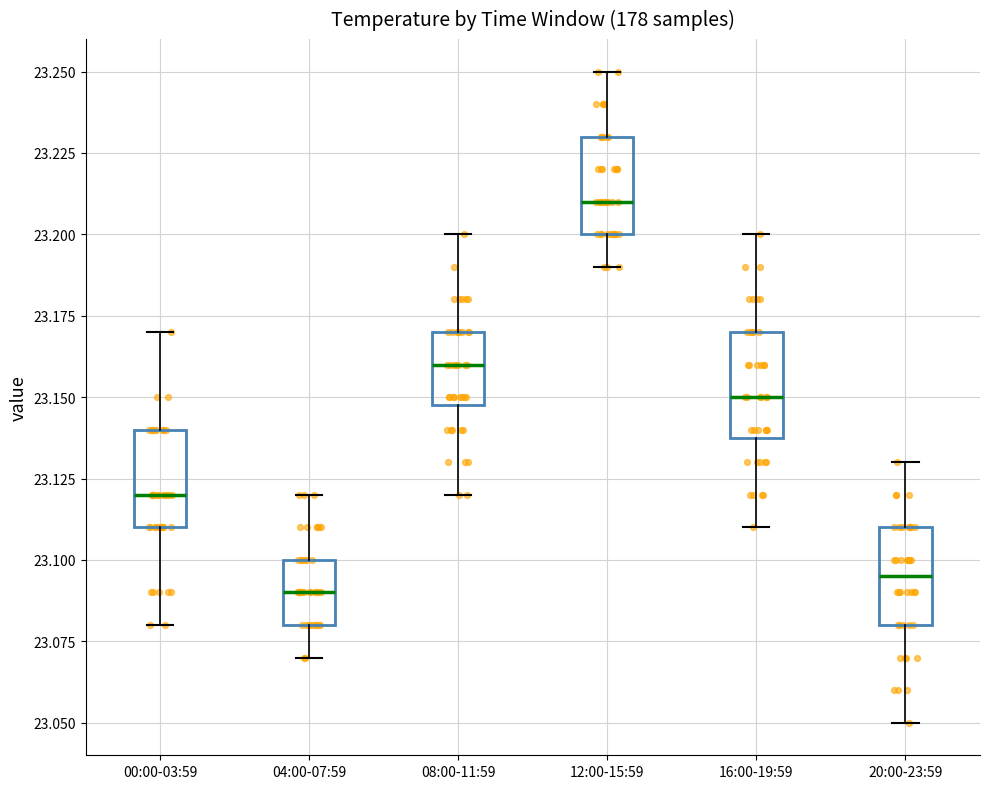

Which box has the highest median line?

12:00-15:59